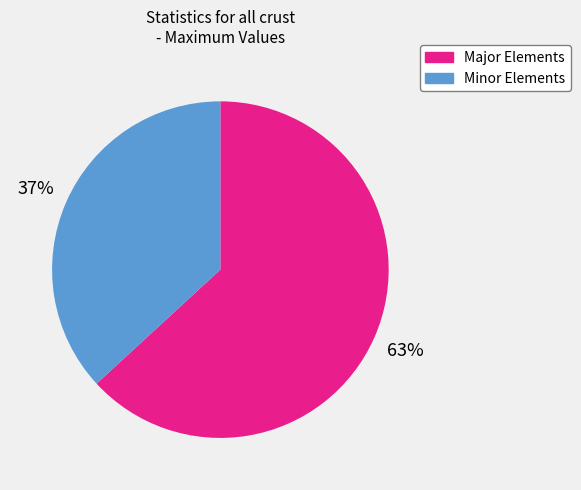

How many slices are in this pie chart?

2